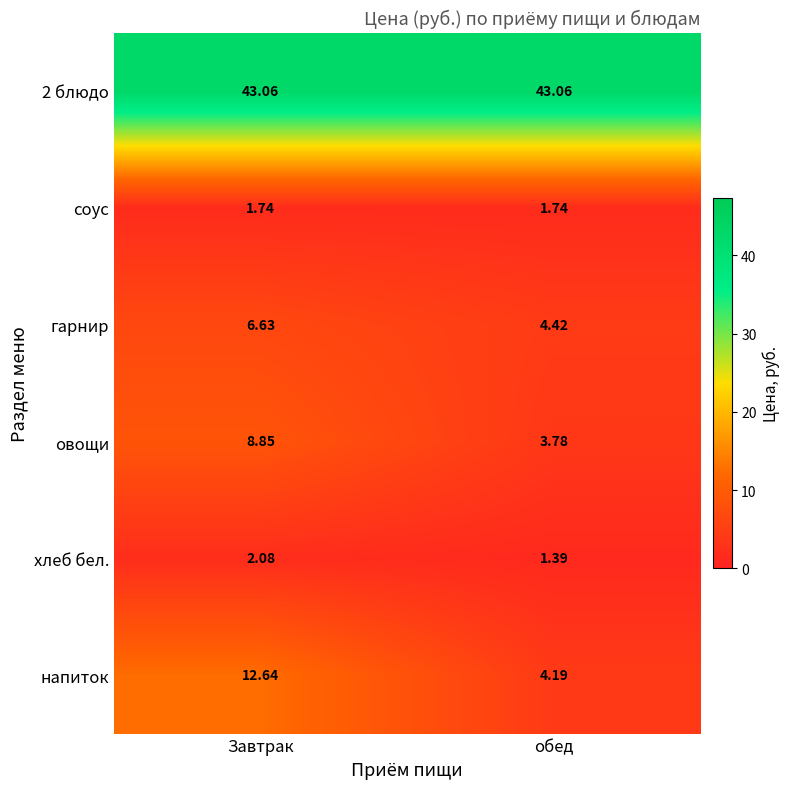

At which category is the sum across all series the highest?

Завтрак